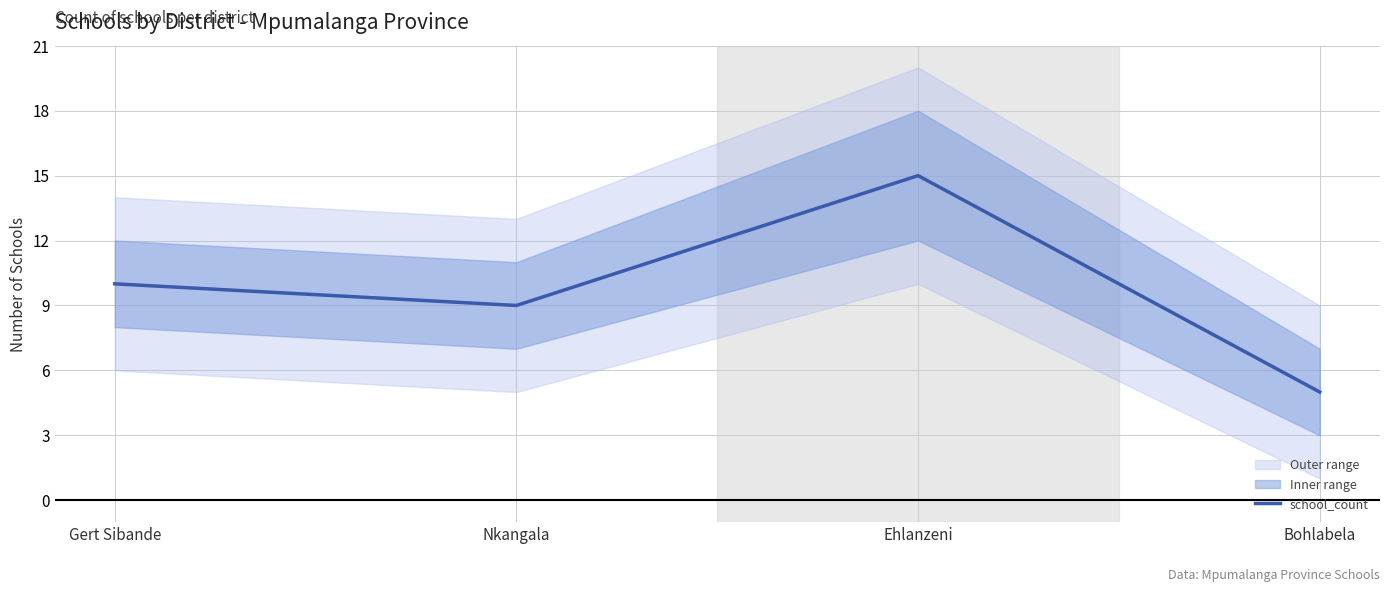

Where is the data nearest to the value 10?

Gert Sibande